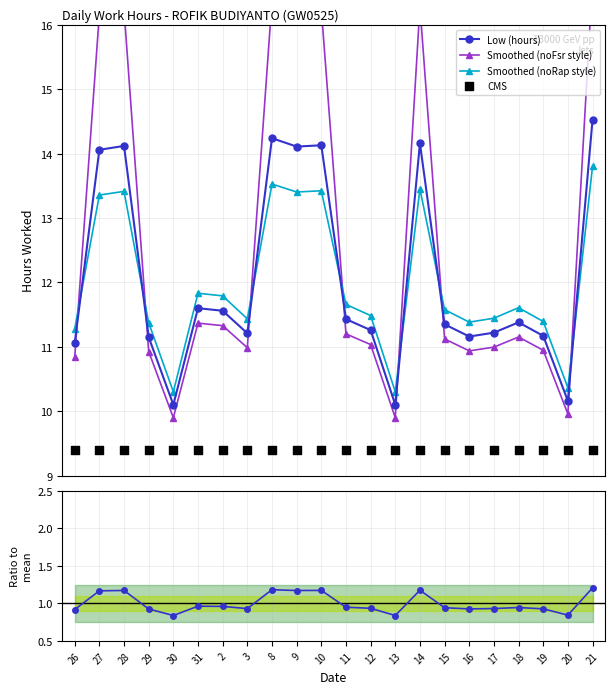

What is the total value across all series at 27?

54.2